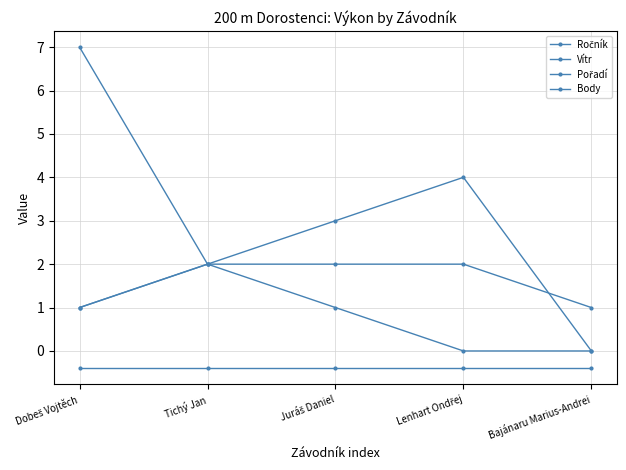

Which series has the largest total across all categories?

Pořadí